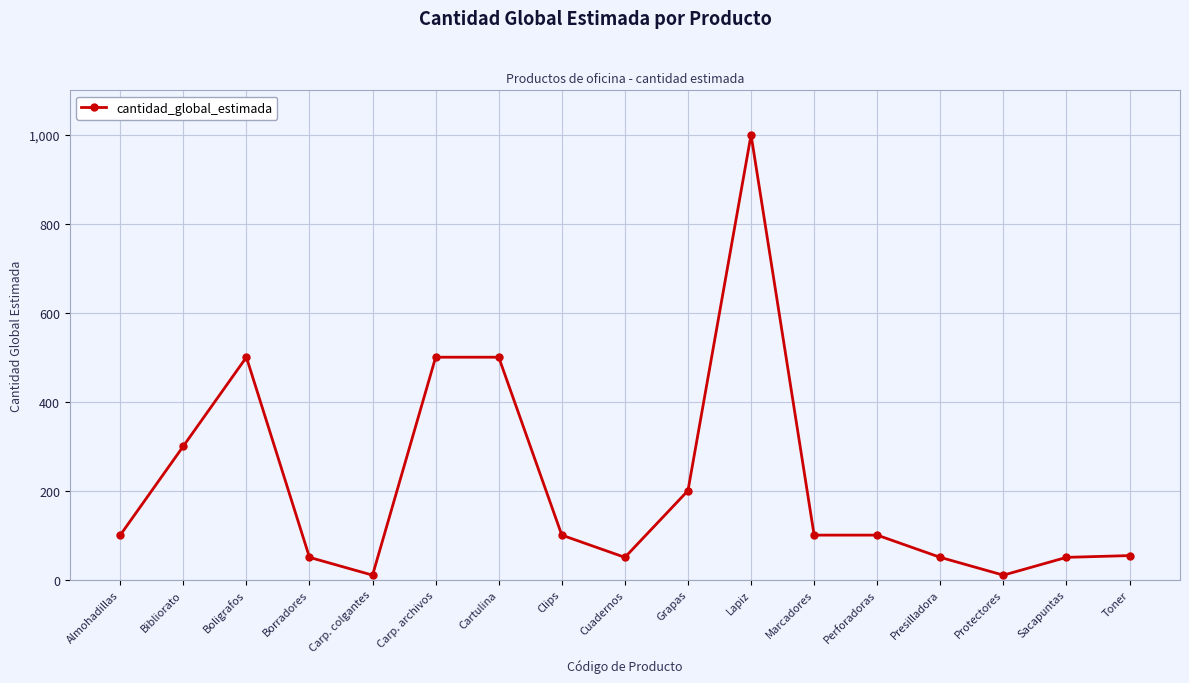

What is the sum of all values?

3674